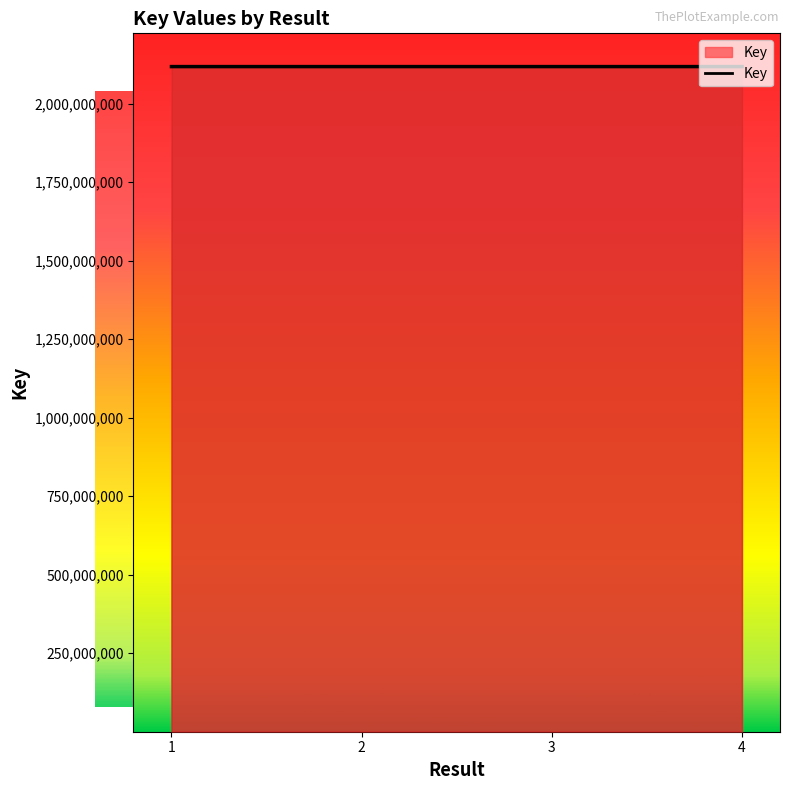

Reading right to left, list all the values displayed in this chart.

2117886150	2117891827	2117885151	2117878201